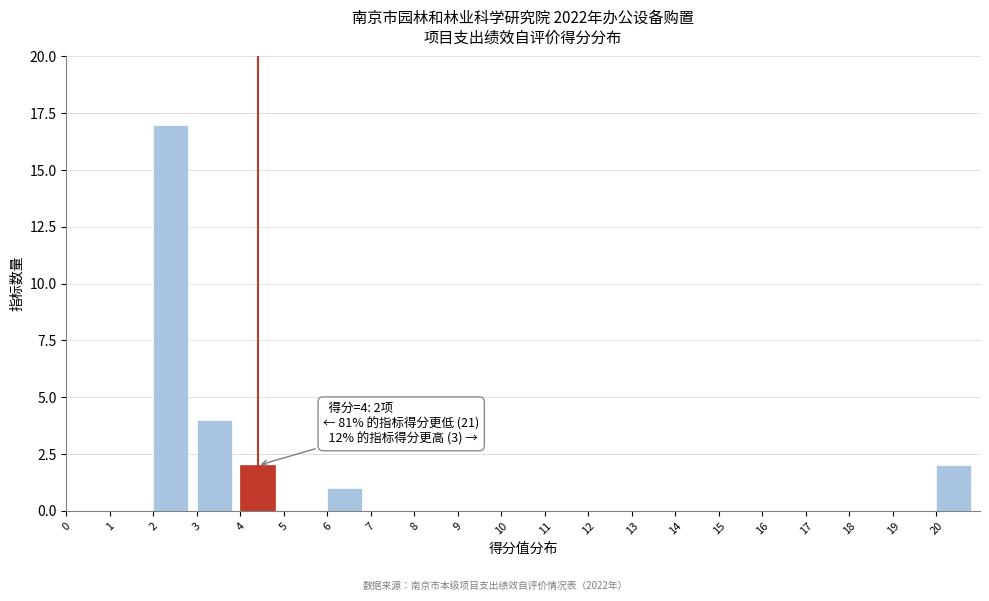

Which range on the x-axis has the tallest bar?

2 to 3